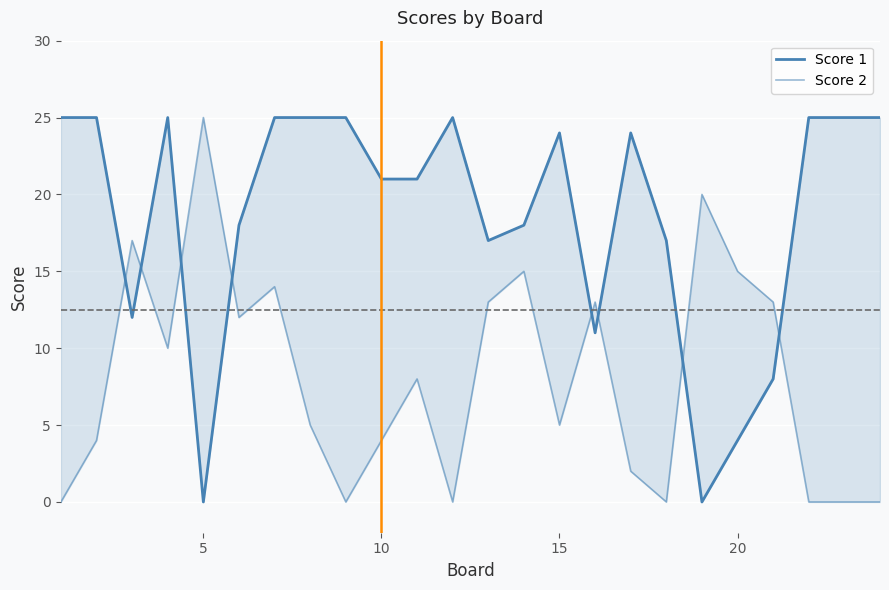

At how many categories does at least one series exceed 4?

24